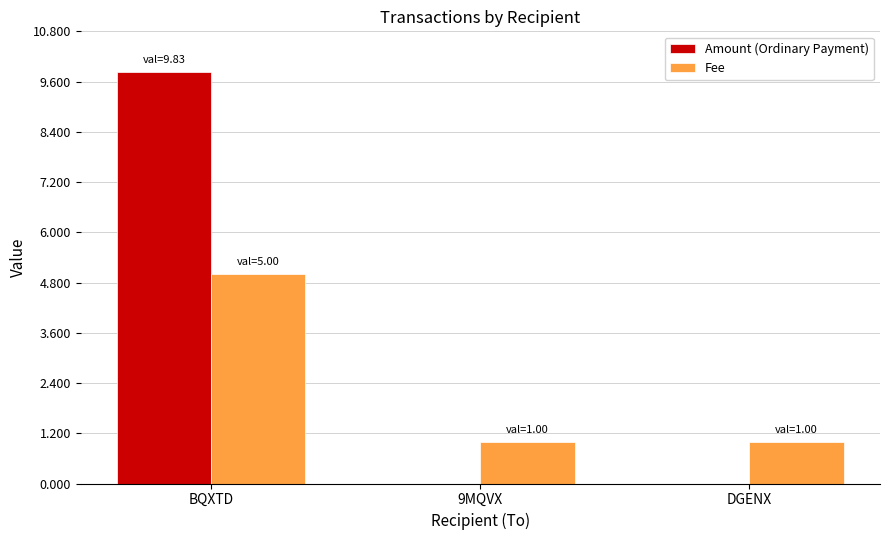

At which category does the chart reach its peak across all series?

BQXTD